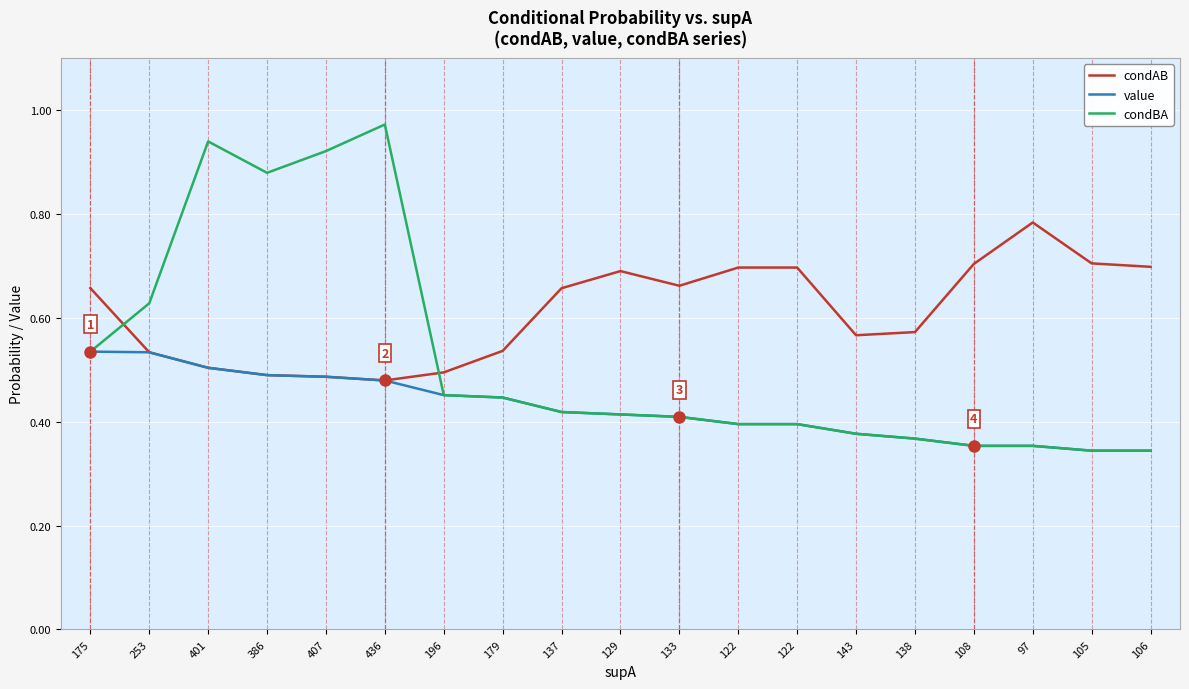

What is the sum of the value values at 401 and 129?

0.9